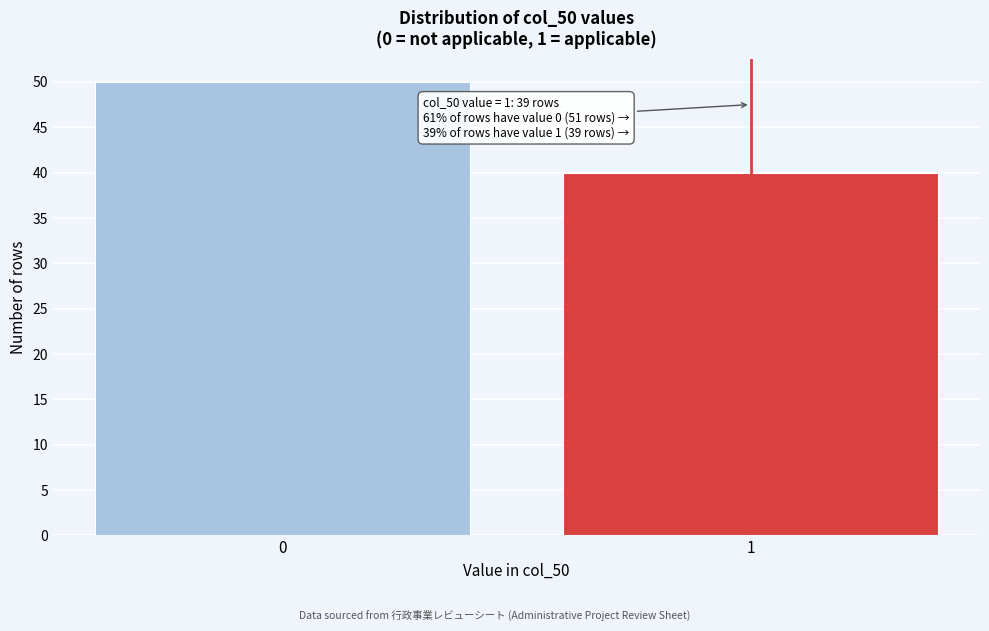

Reading right to left, what are all the values shown in this chart?

1=40	0=50